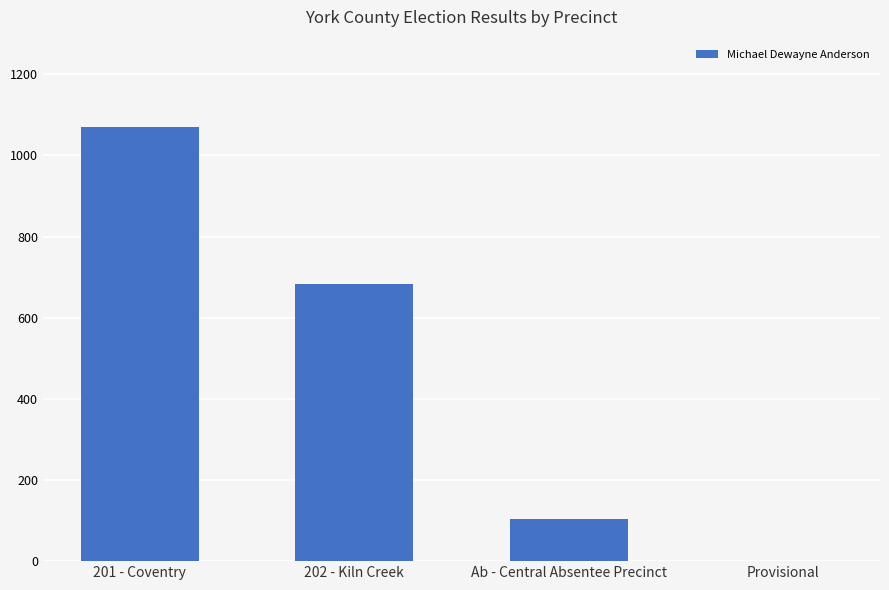

What is the ratio of the value at 202 - Kiln Creek to the value at Provisional?

684.0